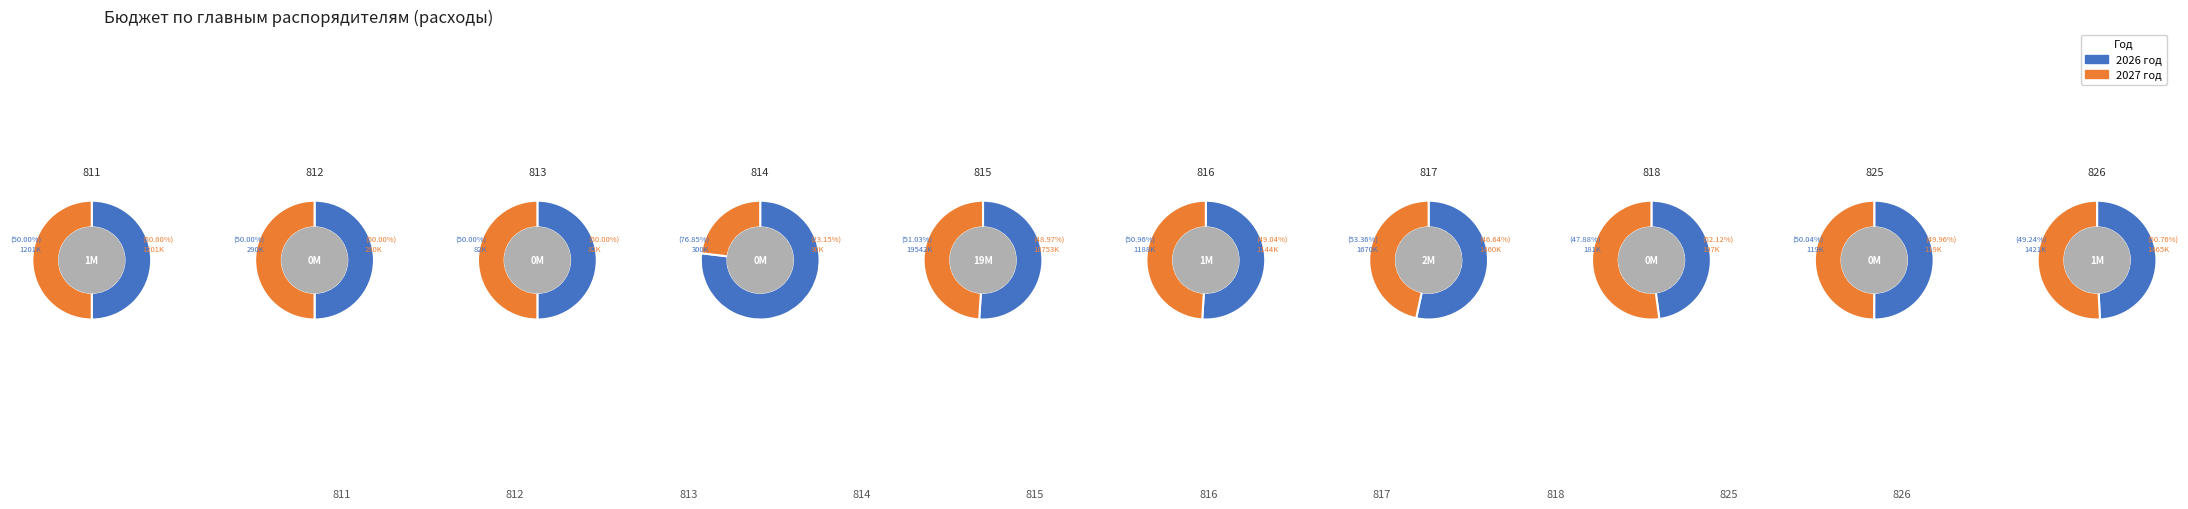

What is the difference between the highest and lowest values at 9?

43804.0